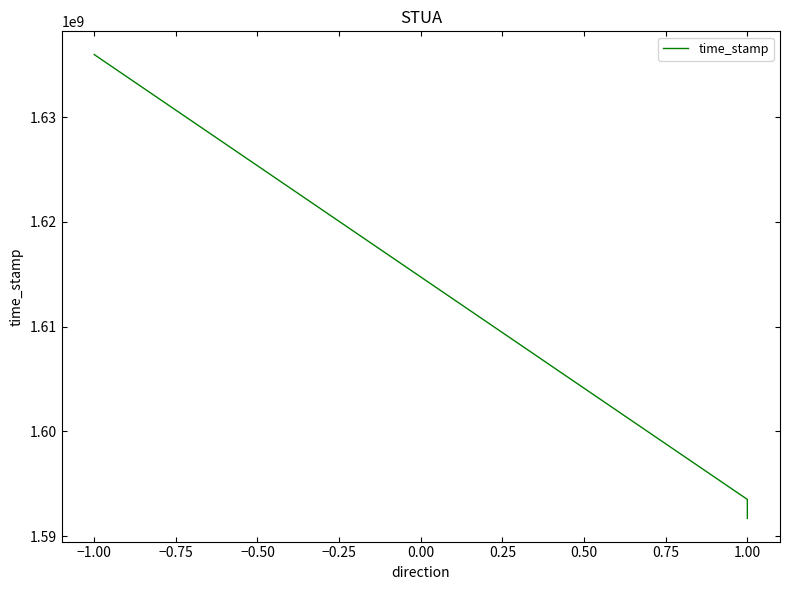

How many lines are shown in the chart?

1